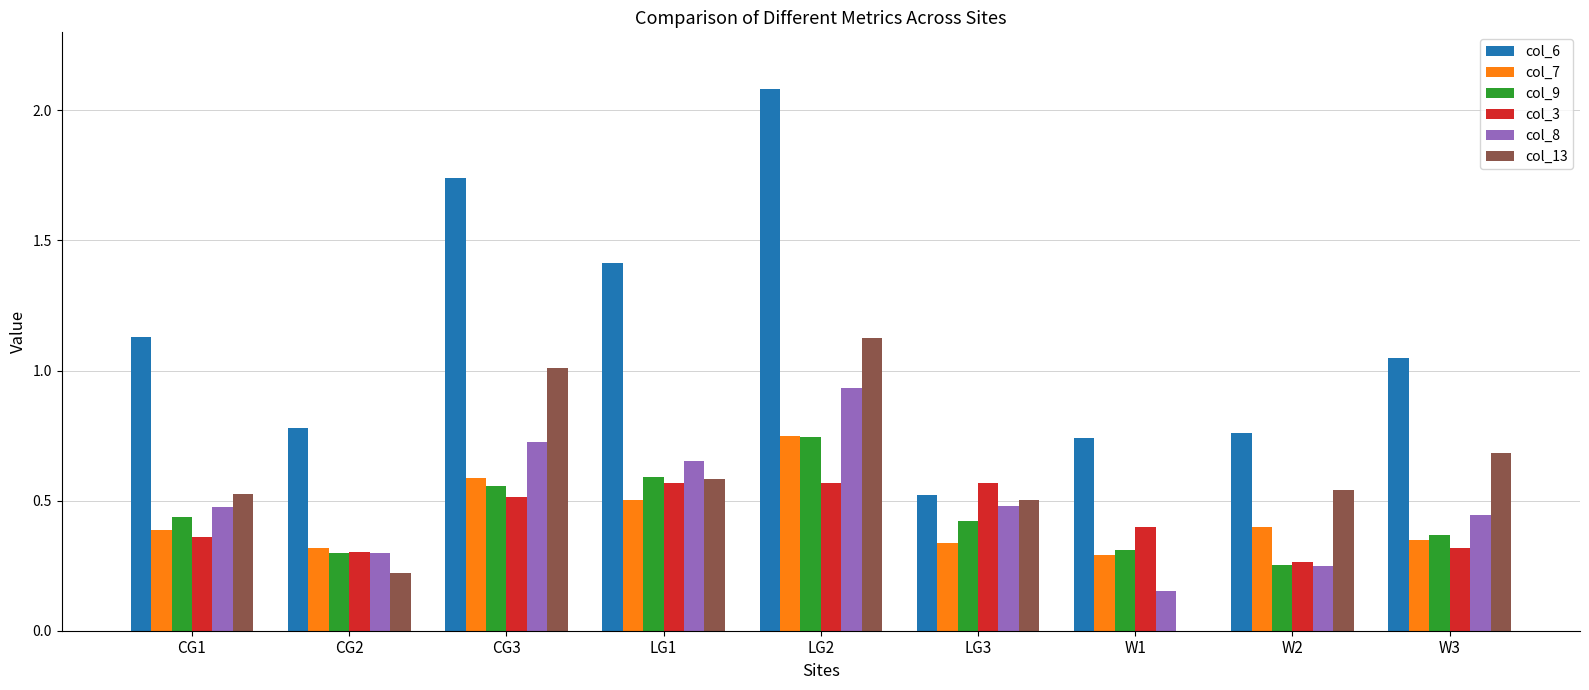

Is the value of col_3 at W3 greater than the value of col_6 at CG1?

No